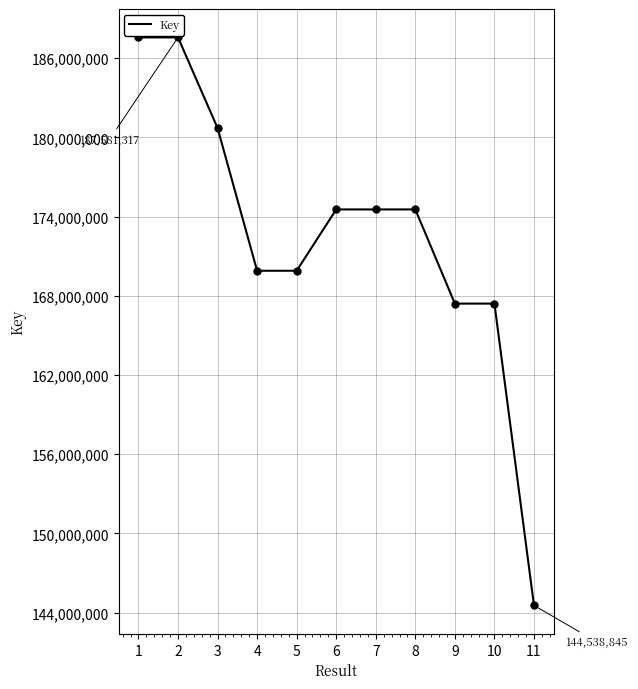

What is the difference between the maximum and minimum values?

43042472